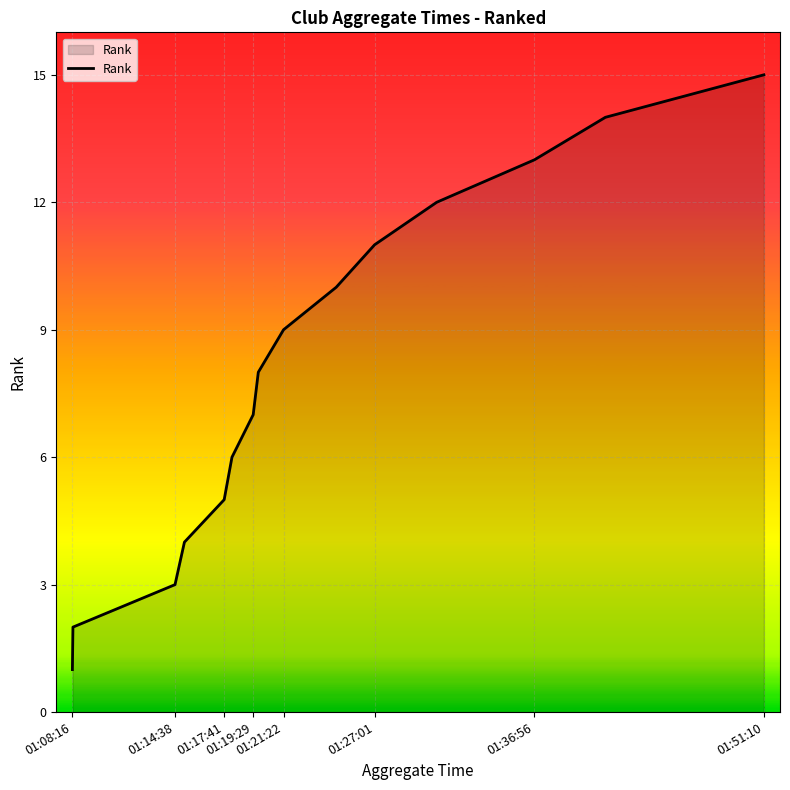

What is the greatest value displayed?

15